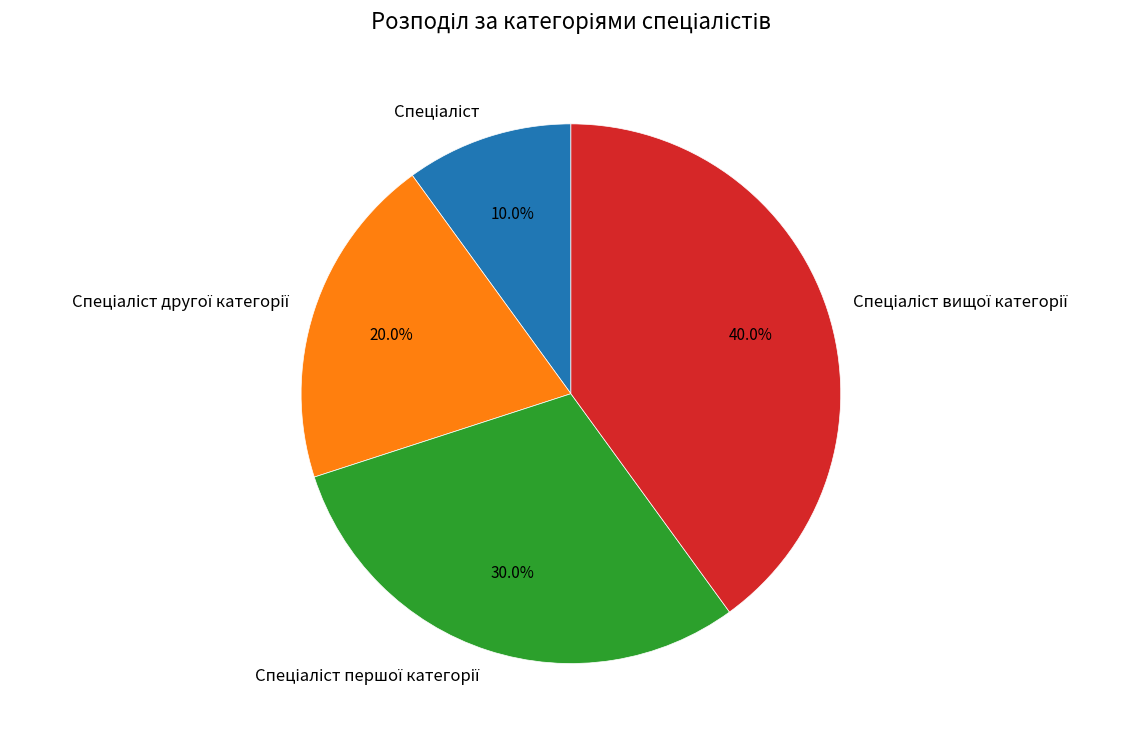

Is there any slice that represents more than half of the pie?

No